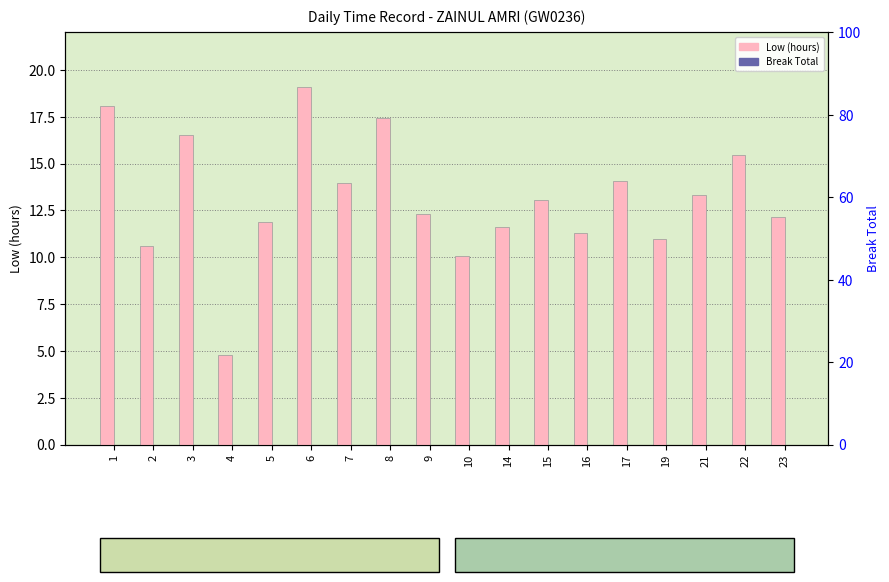

Which label corresponds to the smallest value in the chart?

1